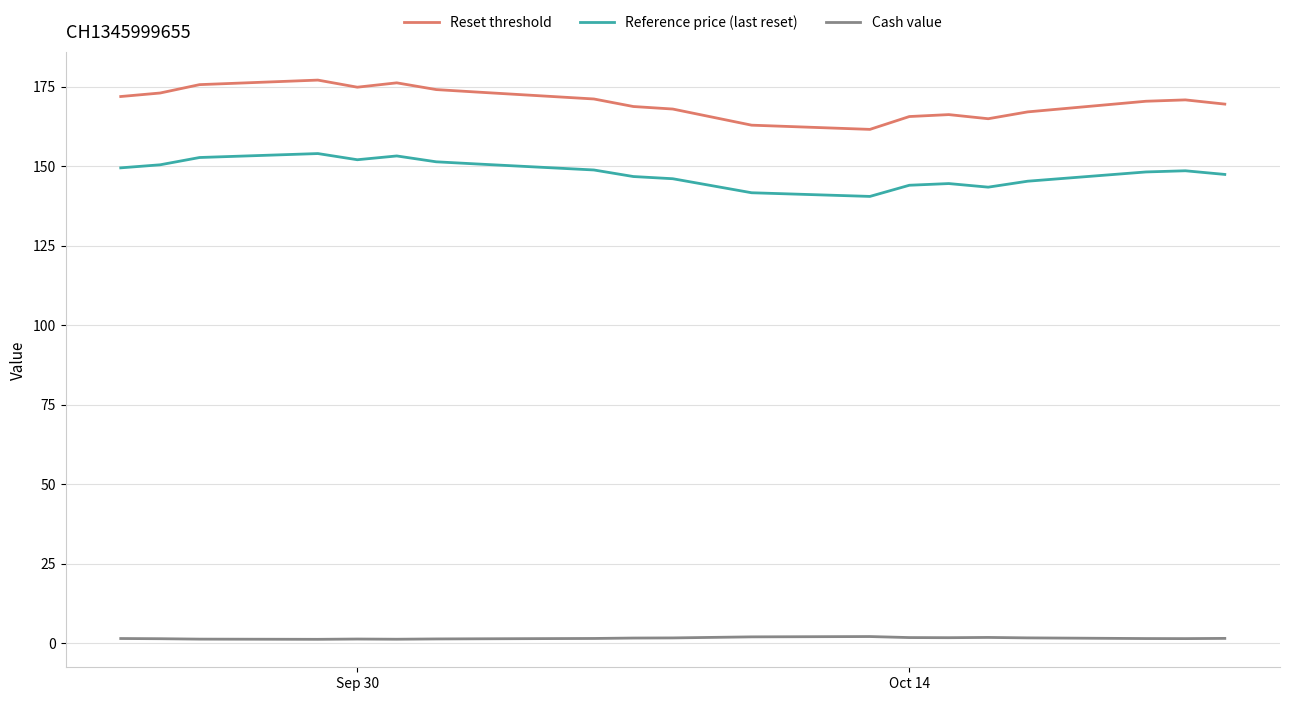

How many lines are shown in the chart?

3